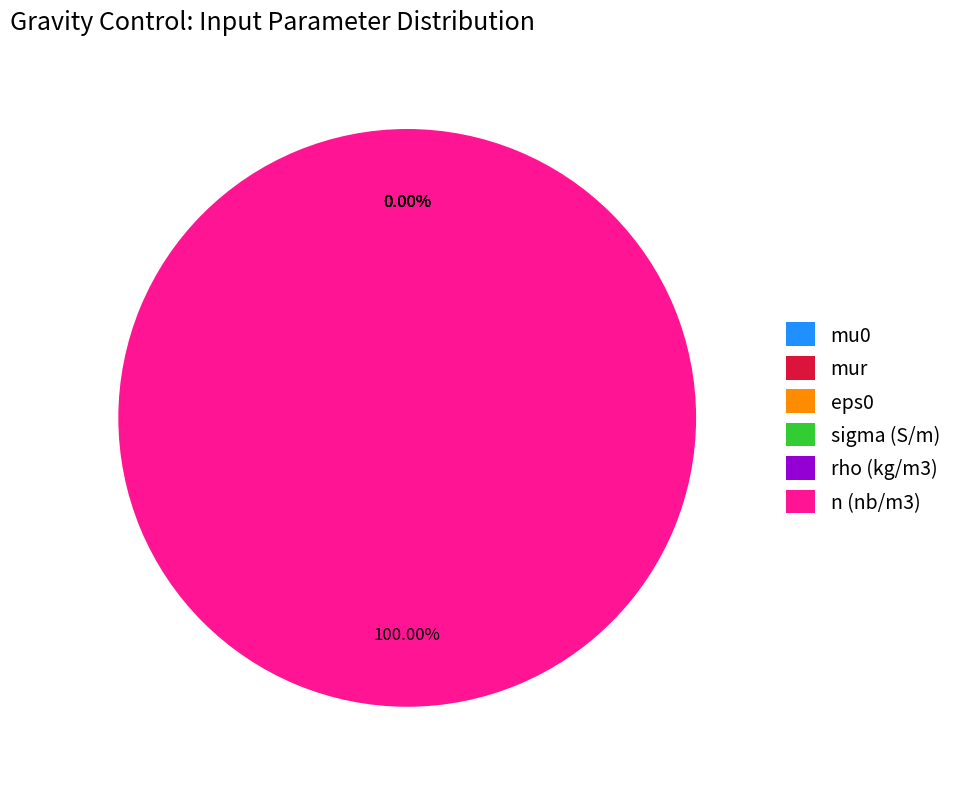

What percentage is the n (nb/m3) slice, to the nearest percent?

100%